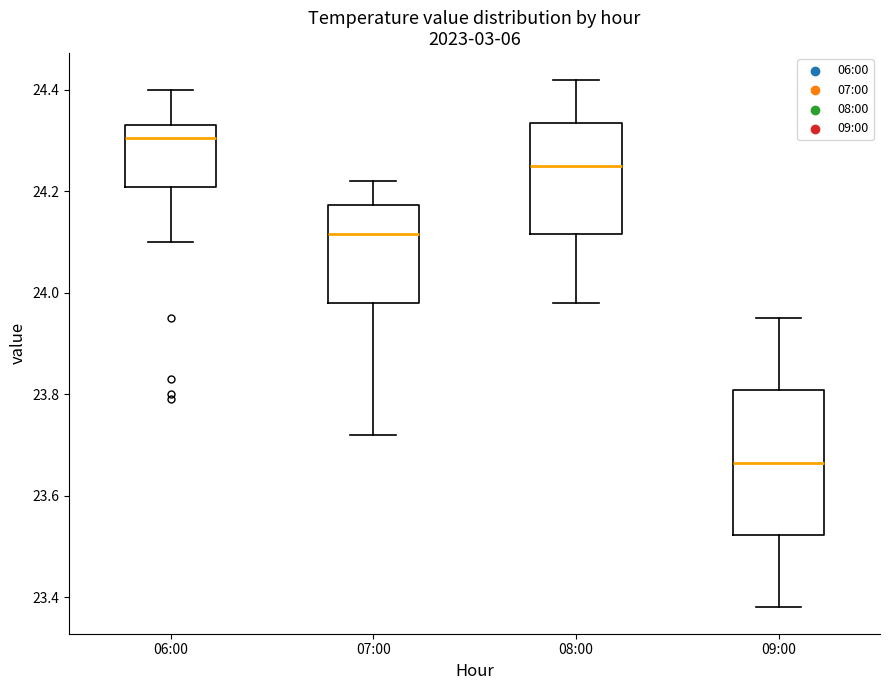

Comparing the boxes themselves (not the whiskers), which one is the tallest?

09:00